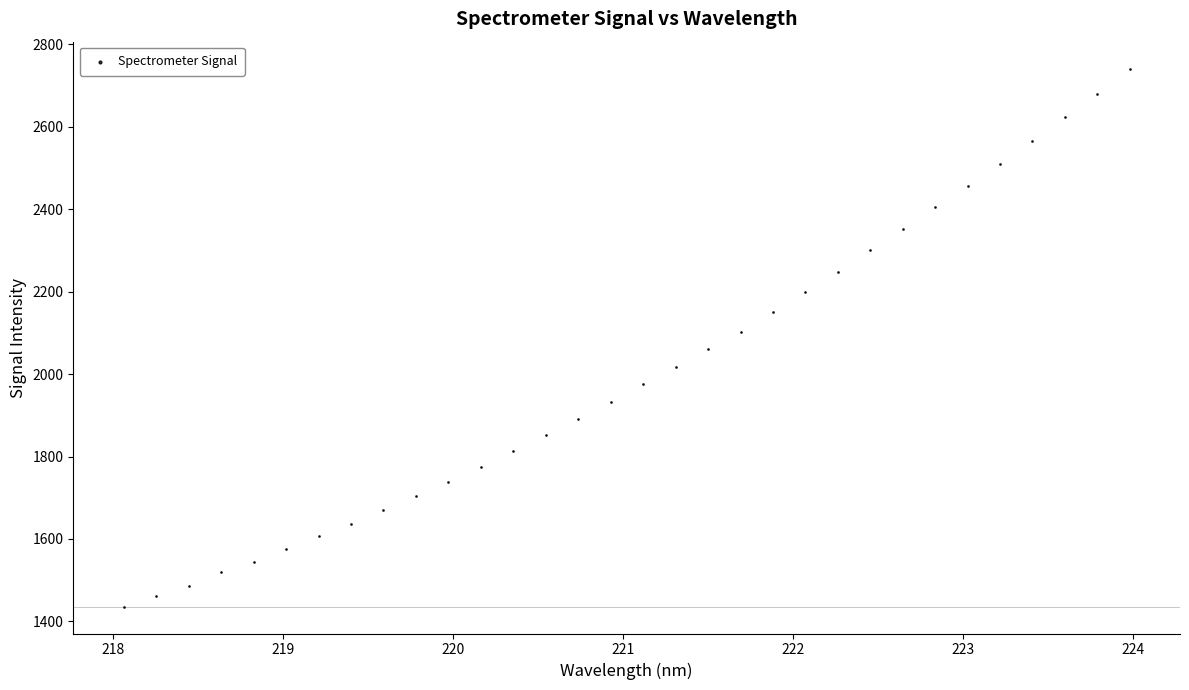

What is the range of X values (max minus min)?

5.9